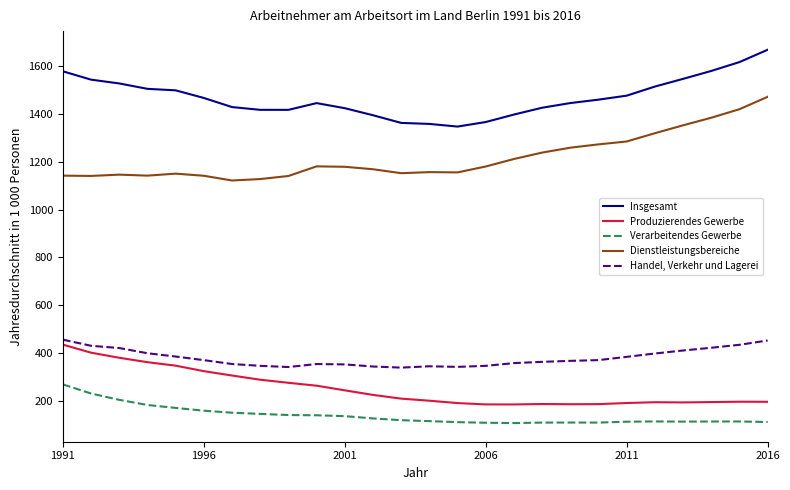

Which series has the largest total across all categories?

Insgesamt